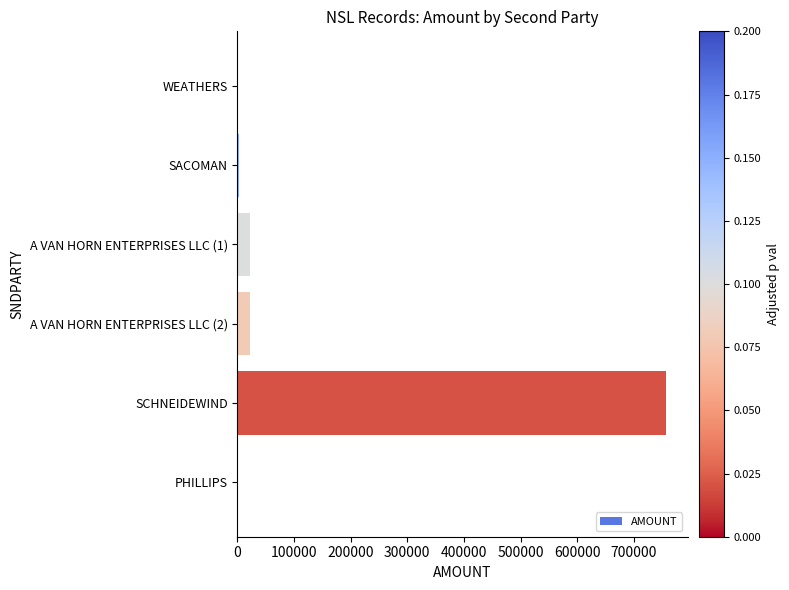

What is the sum of all values?

807224.2